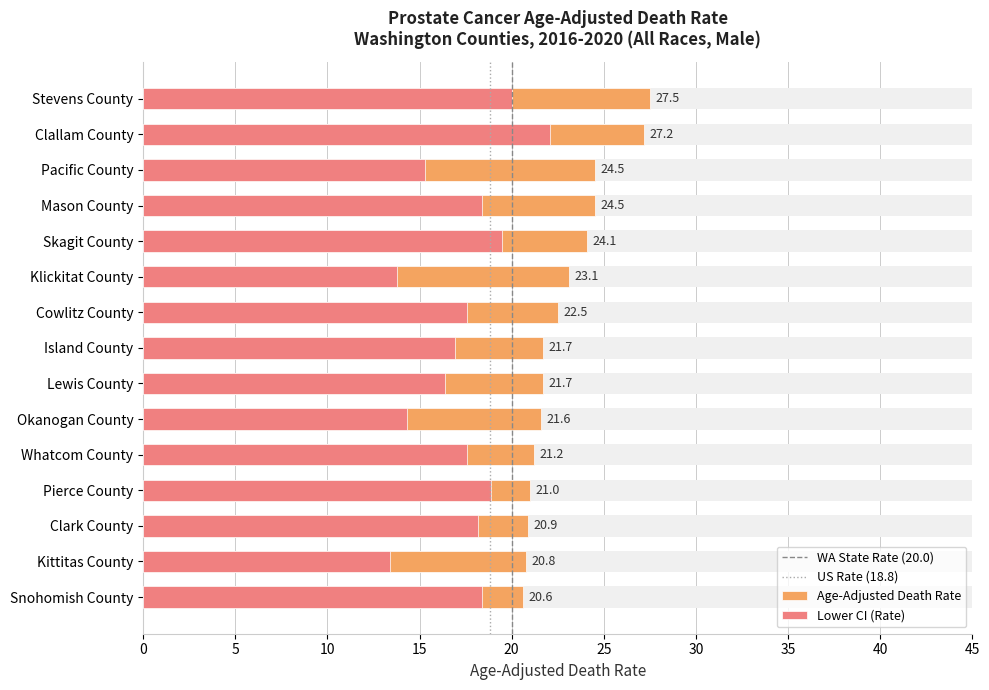

Is it true that Age-Adjusted Death Rate equals 24.1 at Skagit County?

True